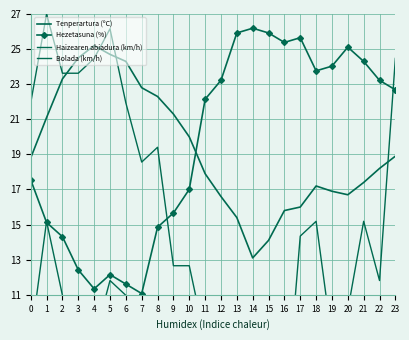

True or false: Haizearen abiadura (km/h) and Bolada (km/h) cross at least once.

False